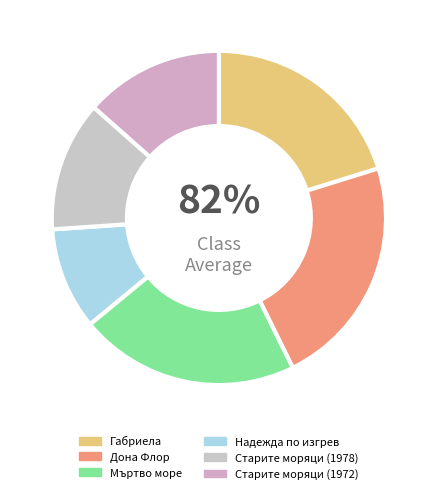

How much of the chart is everything except Надежда по изгрев?

90.1%